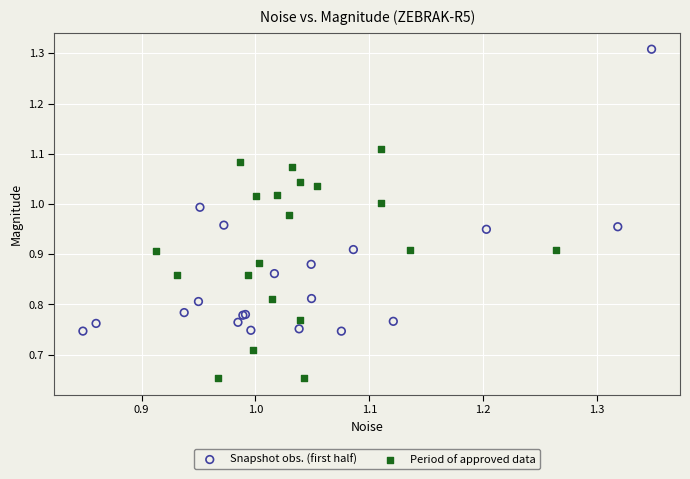

Which series has the largest Y range (max minus min)?

Snapshot obs. (first half)